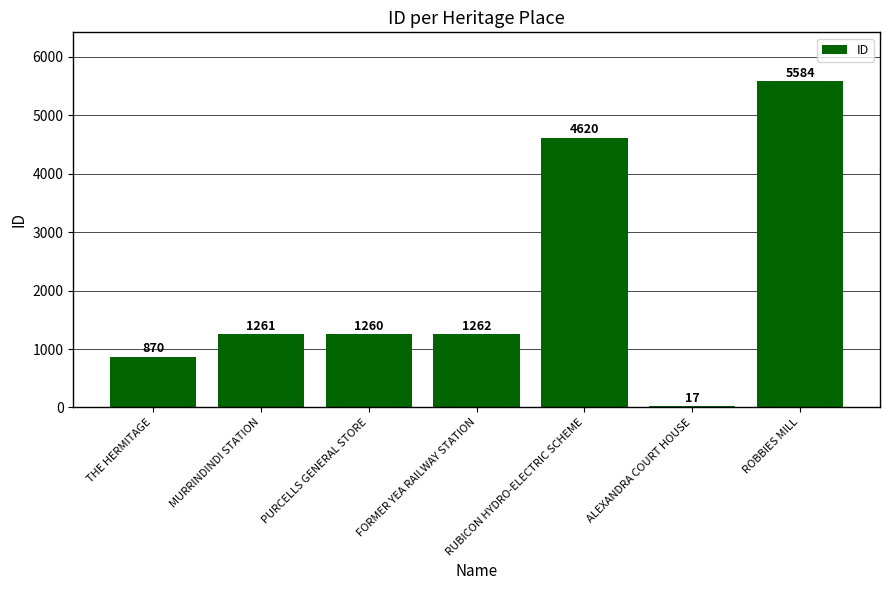

At which category does the chart reach its peak across all series?

ROBBIES MILL